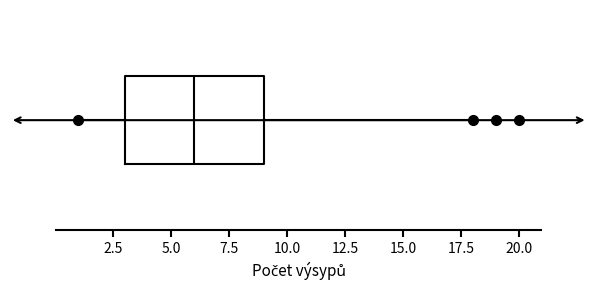

Transcribe this box plot: give where the median line is, the range the box spans, and where the two whiskers end, as read against the x-axis. The values are not printed on the chart, so give them approximately, as read against the axis.

median 6, box 3 to 9, whiskers 1 to 18